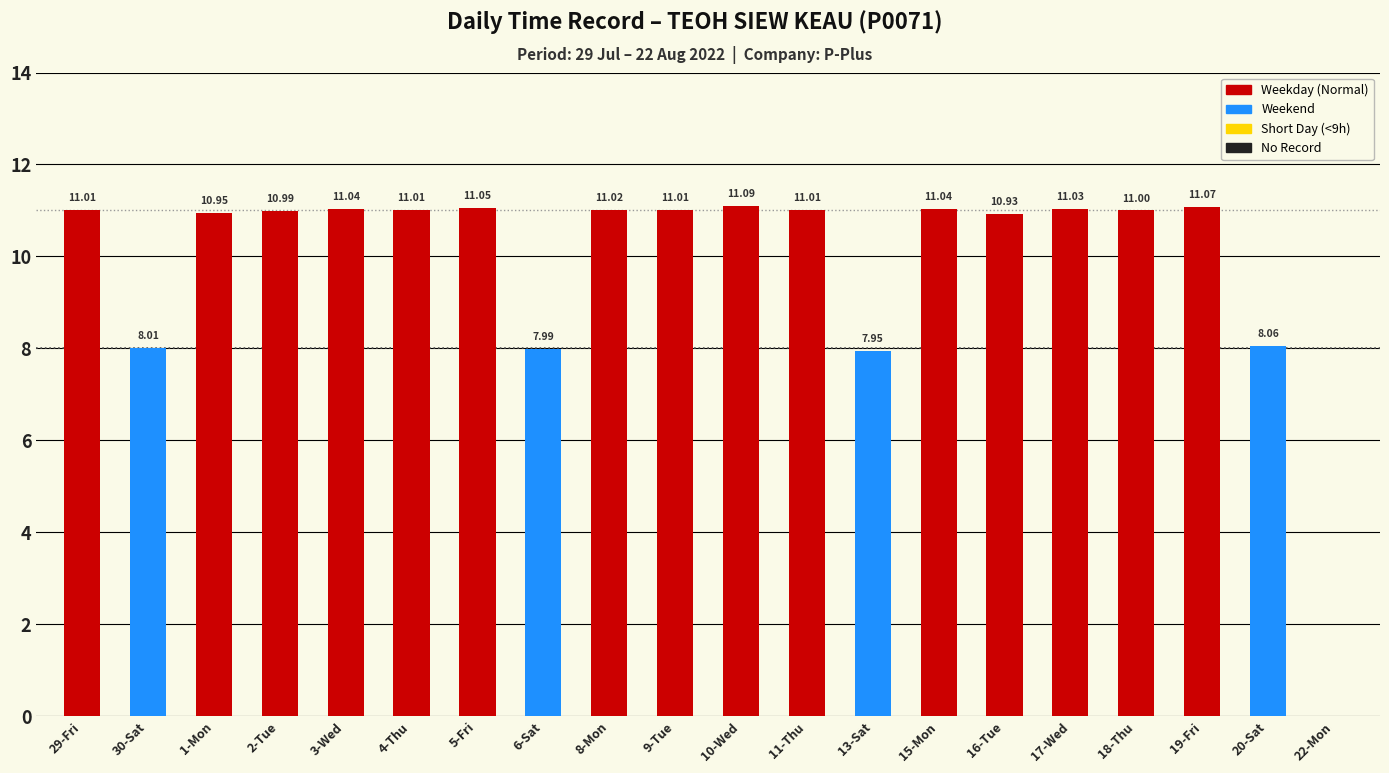

What is the change in value from 13-Sat to 19-Fri?

+3.1